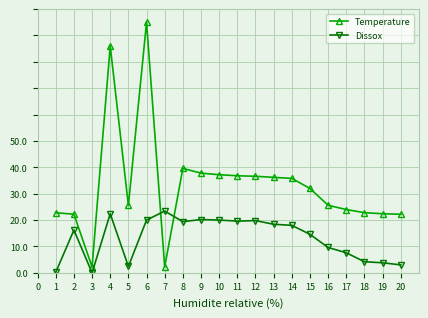

Which series changed the most between 6 and 18?

Temperature